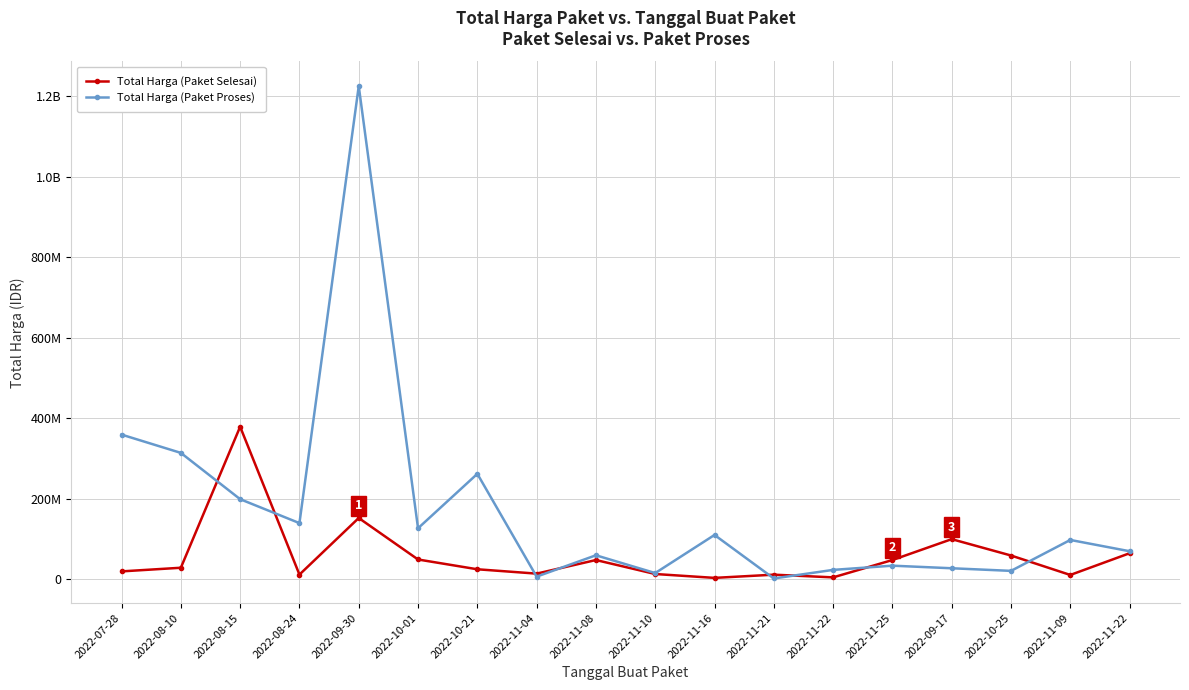

Reading right to left, extract all data points from this chart.

Total Harga (Paket Selesai): 2022-11-22=65000000	2022-11-09=11100000	2022-10-25=59375000	2022-09-17=100000000	2022-11-25=48140000	2022-11-22=5093000	2022-11-21=11800000	2022-11-16=3825000	2022-11-10=13442000	2022-11-08=48140000	2022-11-04=14400000	2022-10-21=25200000	2022-10-01=49478000	2022-09-30=152477000	2022-08-24=12000000	2022-08-15=379075000	2022-08-10=29000000	2022-07-28=19950000
Total Harga (Paket Proses): 2022-11-22=70000000	2022-11-09=98000000	2022-10-25=21231000	2022-09-17=27720000	2022-11-25=34132505	2022-11-22=23680800	2022-11-21=2395750	2022-11-16=110389990	2022-11-10=15787200	2022-11-08=59935000	2022-11-04=6936000	2022-10-21=262118150	2022-10-01=127000000	2022-09-30=1224682000	2022-08-24=139800000	2022-08-15=199200000	2022-08-10=314121780	2022-07-28=359500000